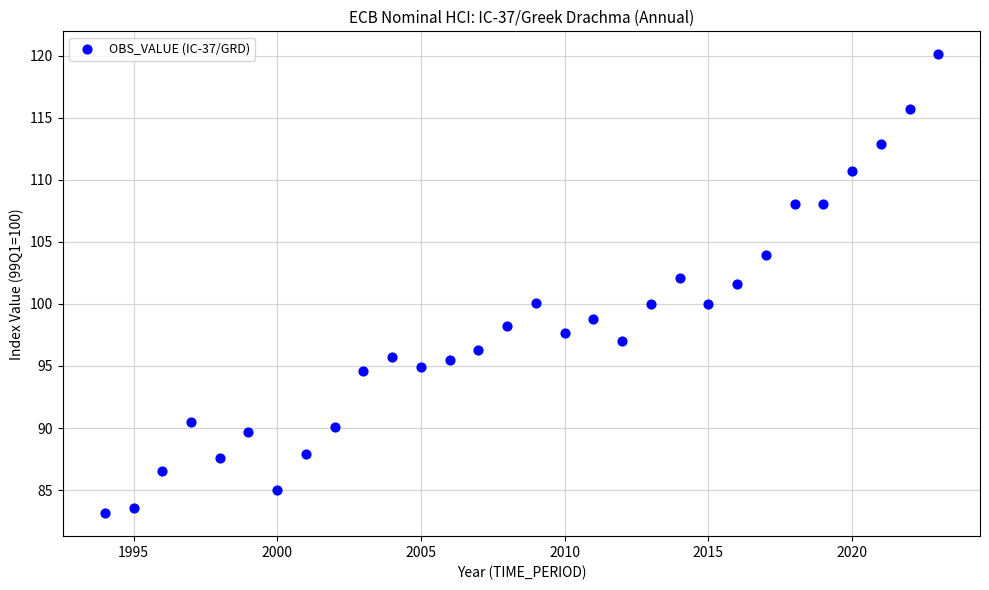

List the coordinates of all points as (X, Y) pairs, reading left to right.

(1994.0, 83.1)  (1995.0, 83.6)  (1996.0, 86.5)  (1997.0, 90.5)  (1998.0, 87.6)  (1999.0, 89.6)  (2000.0, 85.0)  (2001.0, 87.9)  (2002.0, 90.1)  (2003.0, 94.6)  (2004.0, 95.7)  (2005.0, 94.9)  (2006.0, 95.5)  (2007.0, 96.3)  (2008.0, 98.2)  (2009.0, 100.0)  (2010.0, 97.7)  (2011.0, 98.8)  (2012.0, 97.0)  (2013.0, 100.0)  (2014.0, 102.1)  (2015.0, 100.0)  (2016.0, 101.6)  (2017.0, 103.9)  (2018.0, 108.0)  (2019.0, 108.0)  (2020.0, 110.7)  (2021.0, 112.9)  (2022.0, 115.7)  (2023.0, 120.1)